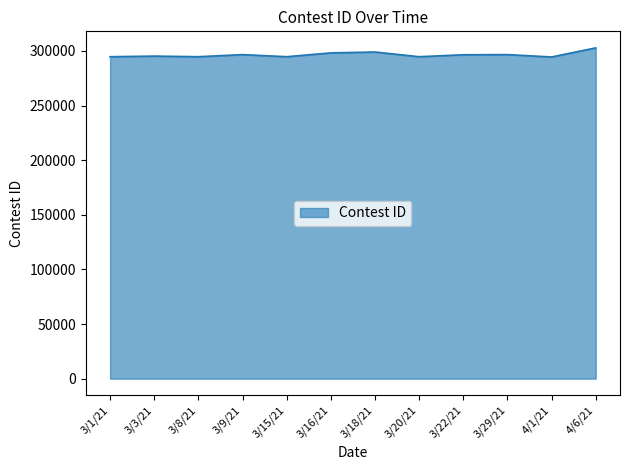

What is the difference between the maximum and minimum values?

8334